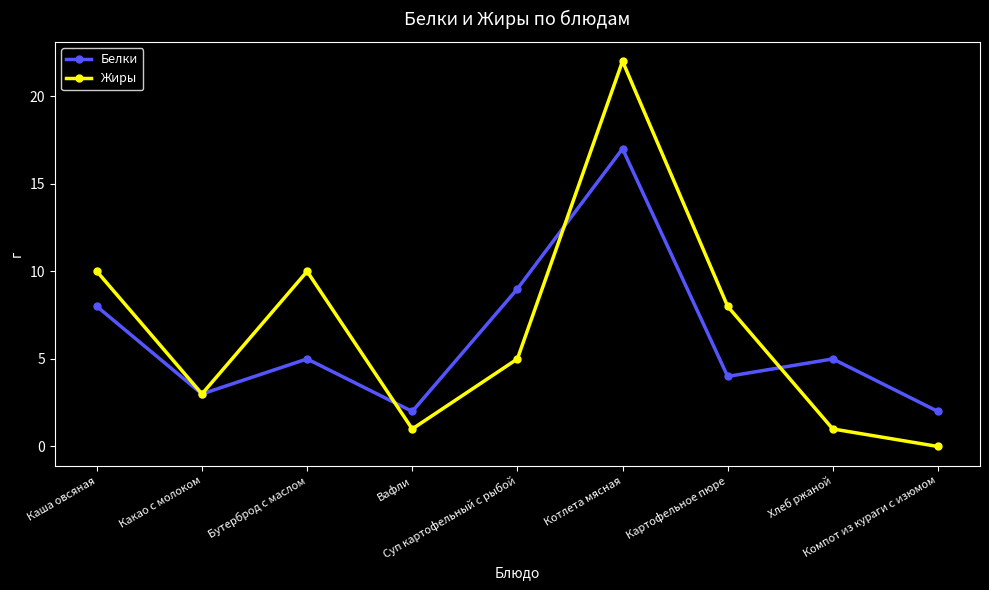

Rank the series by their maximum value, from lowest to highest.

Белки, Жиры